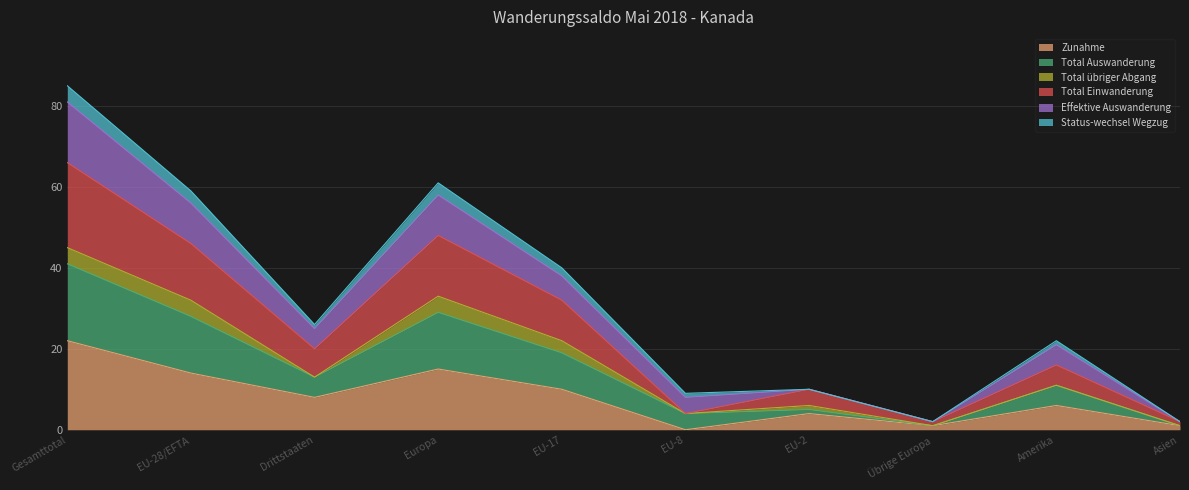

True or false: Zunahme has a value of 24 at Europa.

False